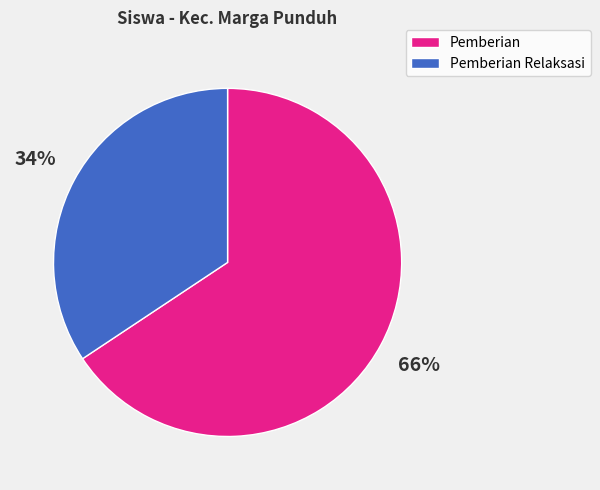

To the nearest percent, what is the average slice percentage?

50%